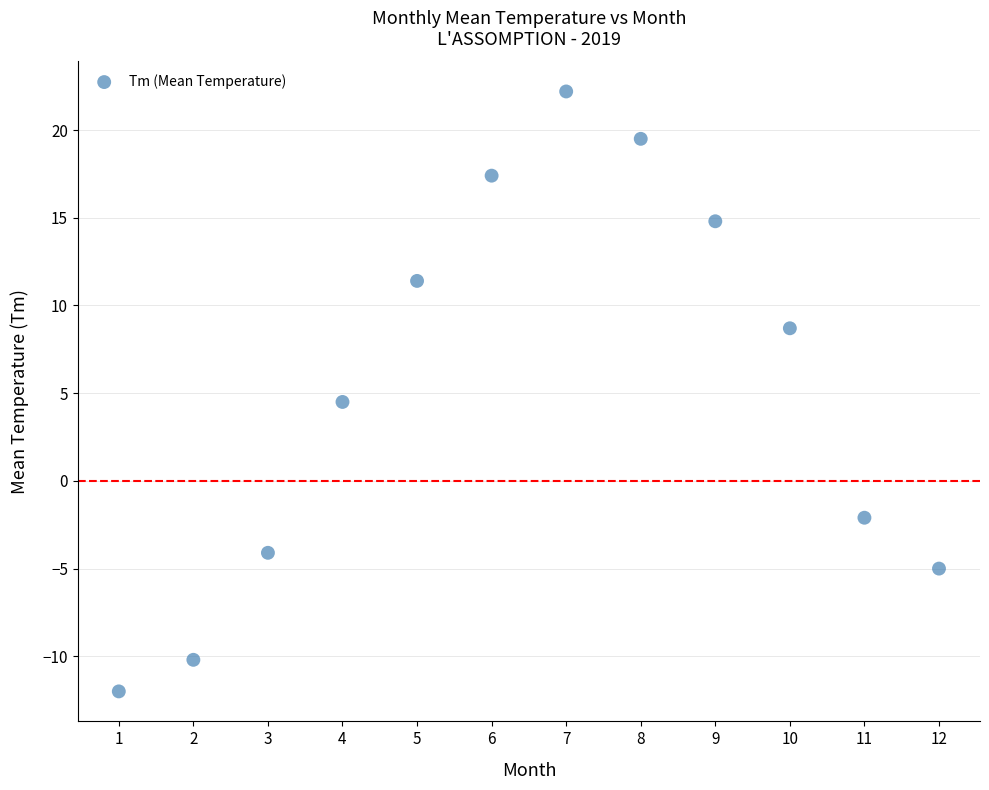

What Y value in the scatter plot is closest to 5?

4.5